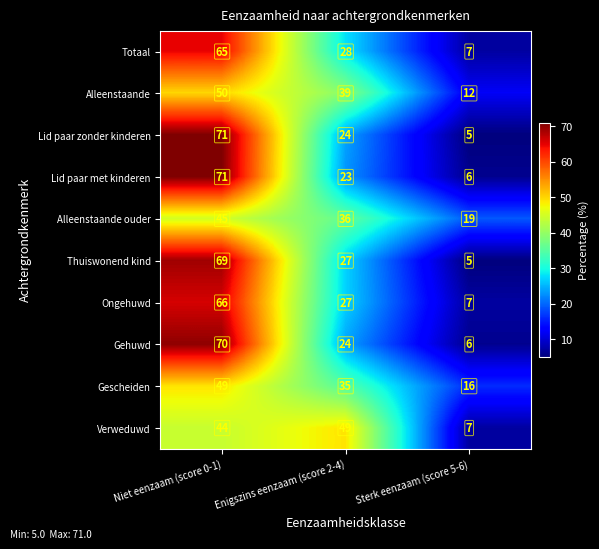

At which category is the sum across all series the highest?

Niet eenzaam (score 0-1)